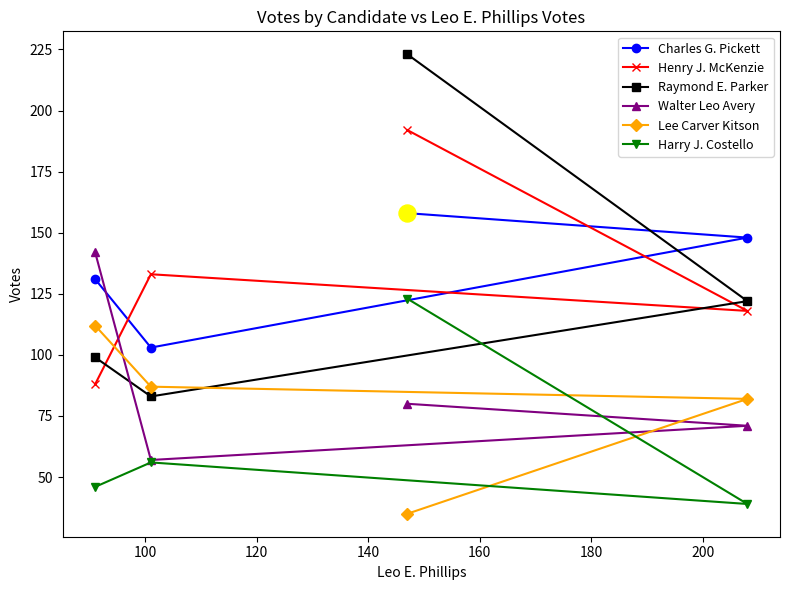

At how many categories does at least one series exceed 108?

4